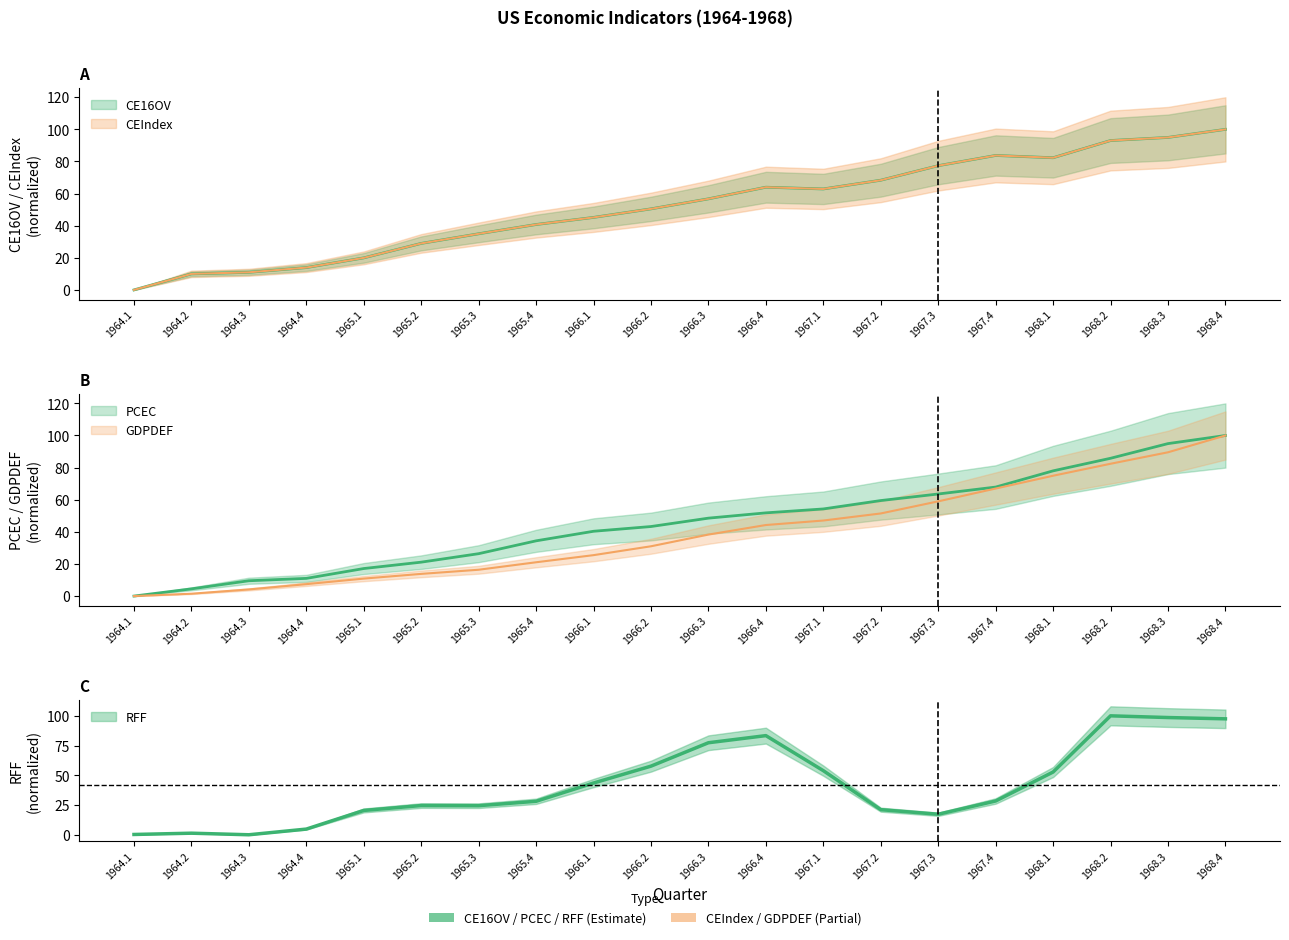

What is the approximate value of RFF at 1965.3?

24.4